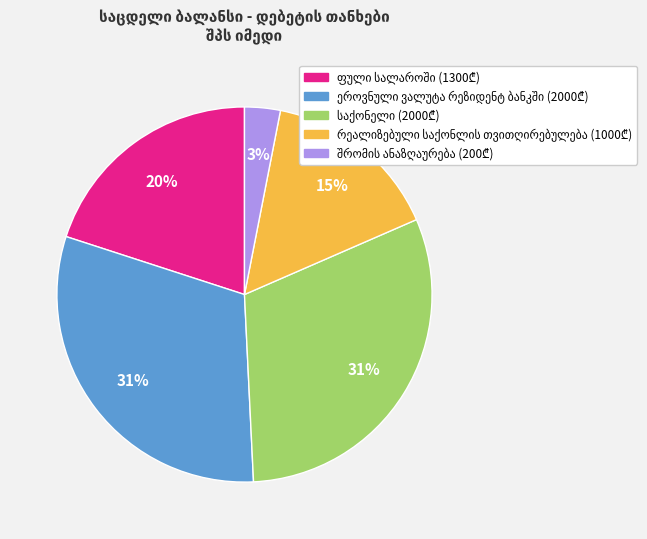

How many slices are in this pie chart?

5